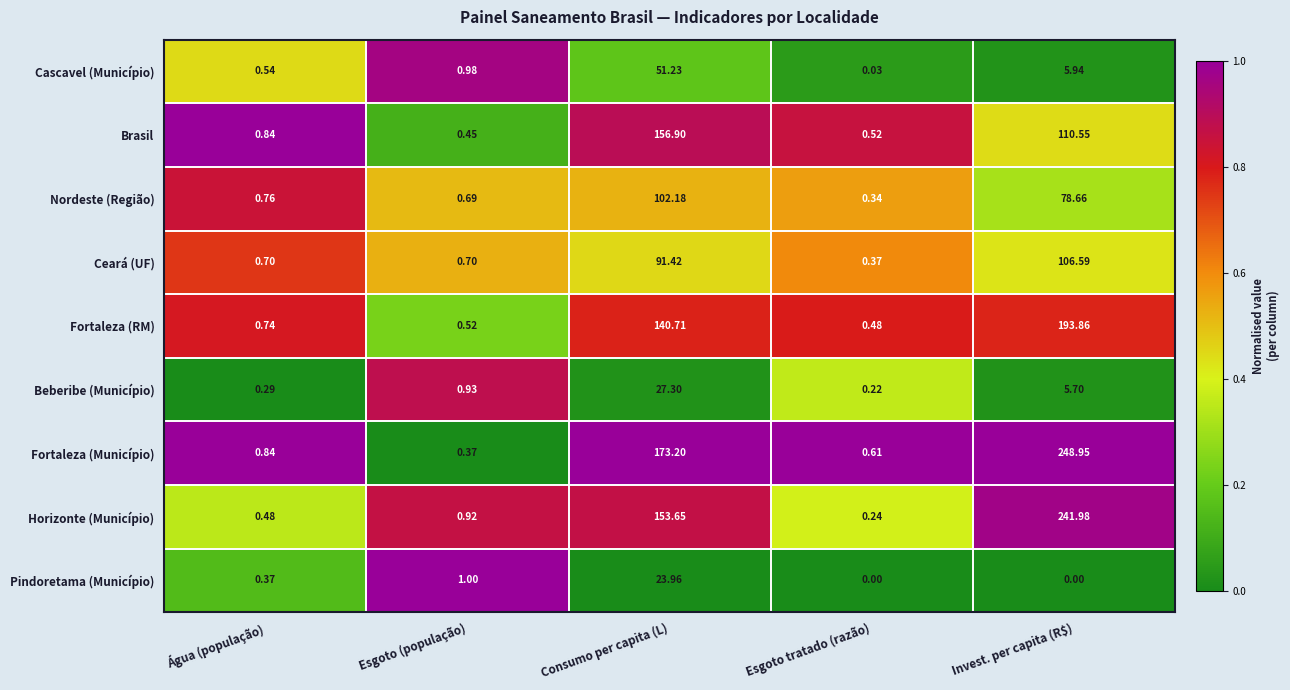

List the labels in order of Fortaleza (Município) value, largest first.

Invest. per capita (R$), Consumo per capita (L), Água (população), Esgoto tratado (razão), Esgoto (população)